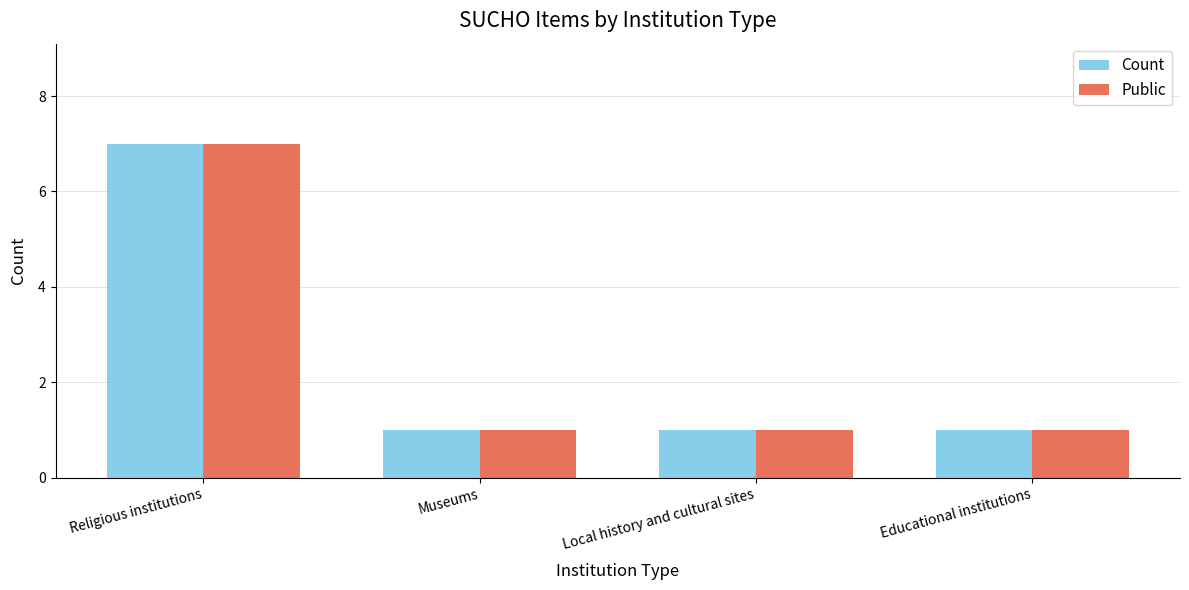

What is the difference between the maximum and second lowest values in the Count series?

6